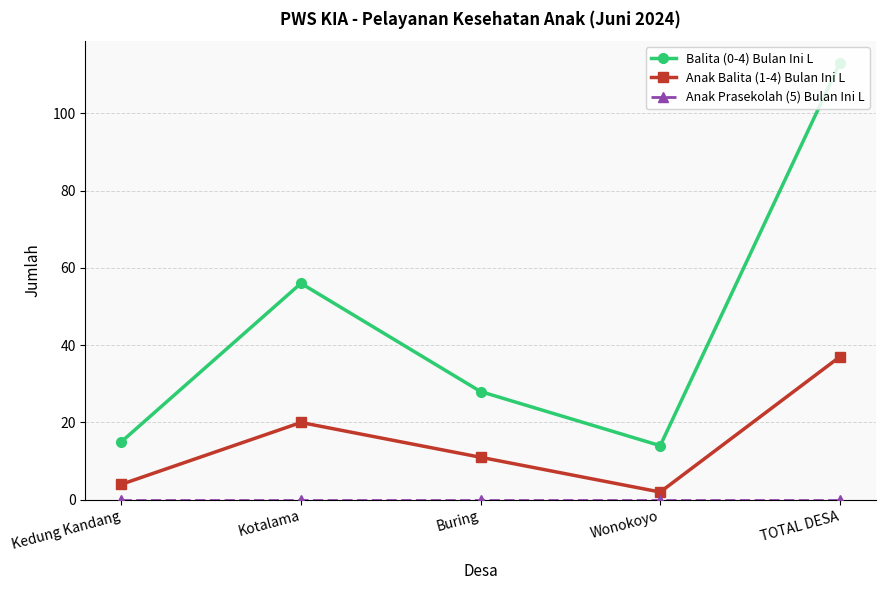

What is the greatest value displayed?

113